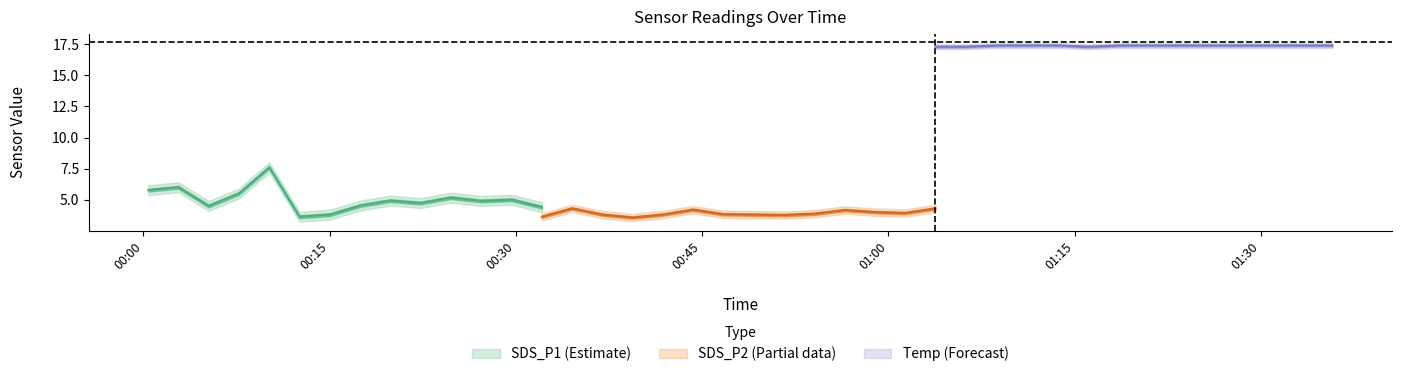

Rank the series at 2023/07/23 00:46:42 from lowest to highest value.

SDS_P2, SDS_P1, Temp